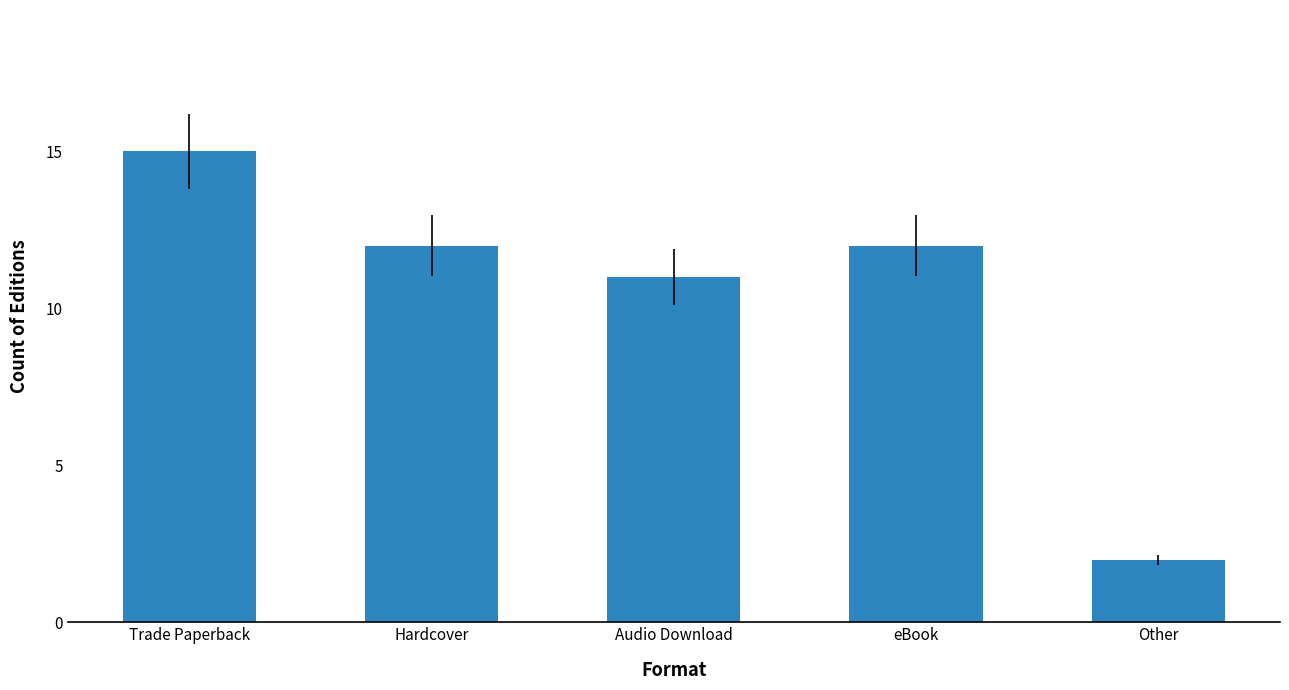

What is the change in value from Audio Download to Other?

-9